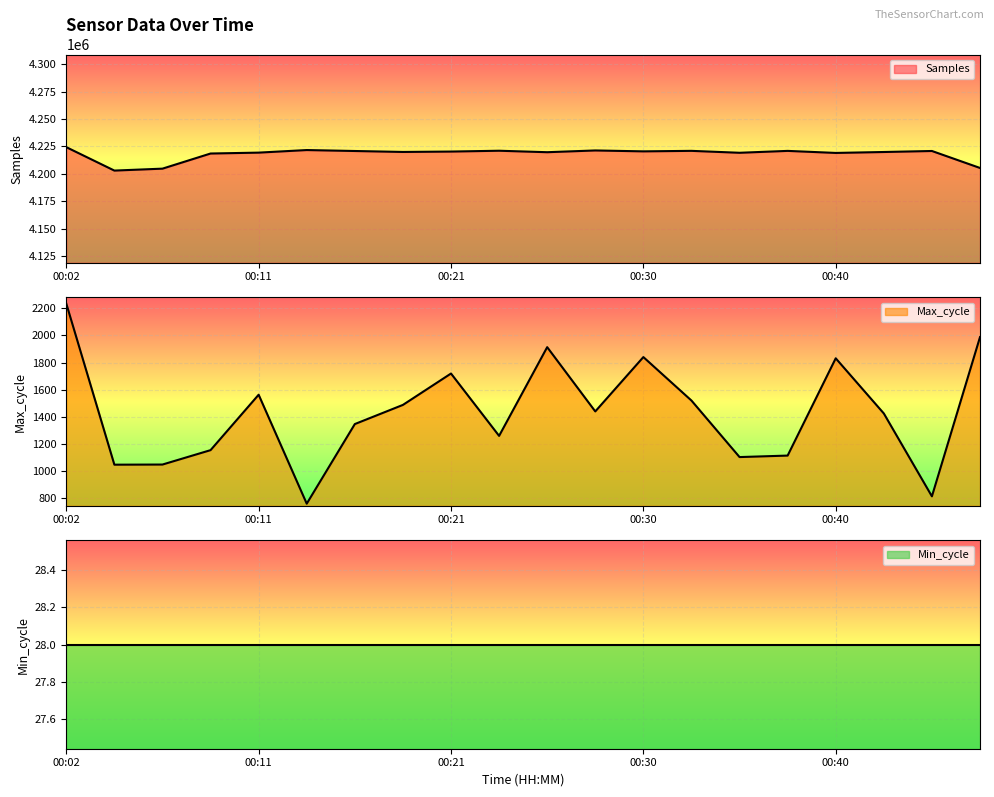

At which label does Max_cycle reach its peak?

00:02